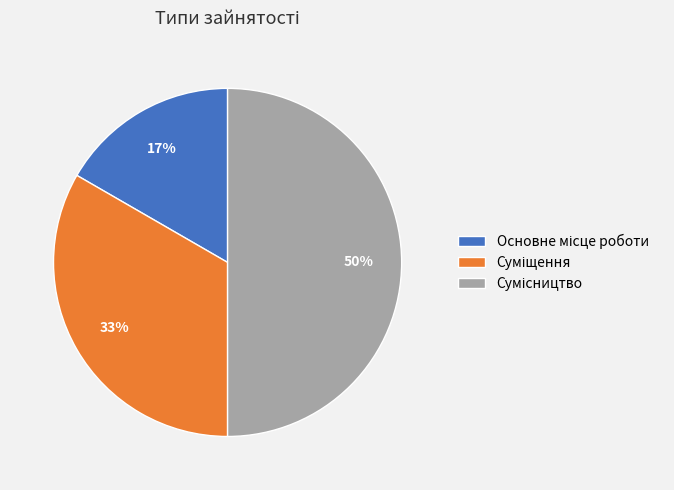

To the nearest percent, what is the difference between the largest and smallest slice percentages?

33%